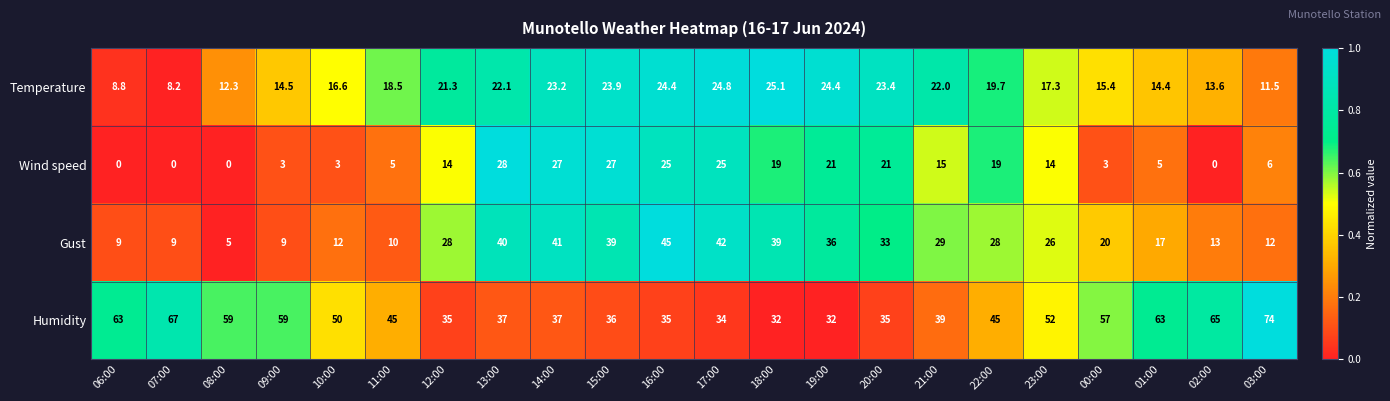

At how many categories does at least one series exceed 0?

22